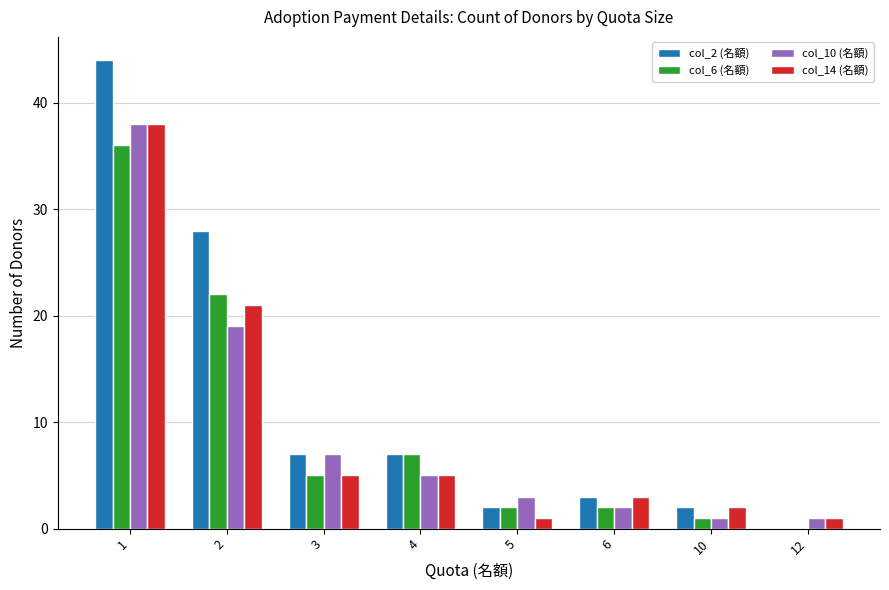

True or false: col_10 (名額) has a value of 26 at 2.

False